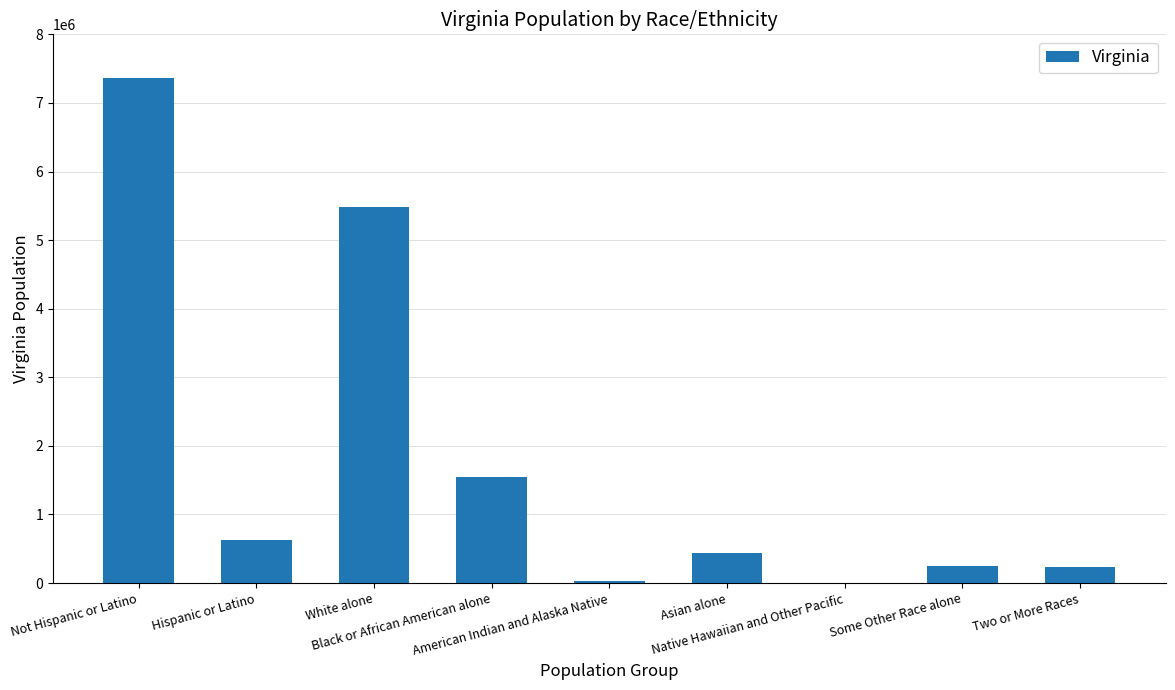

How many distinct data groups are displayed?

1